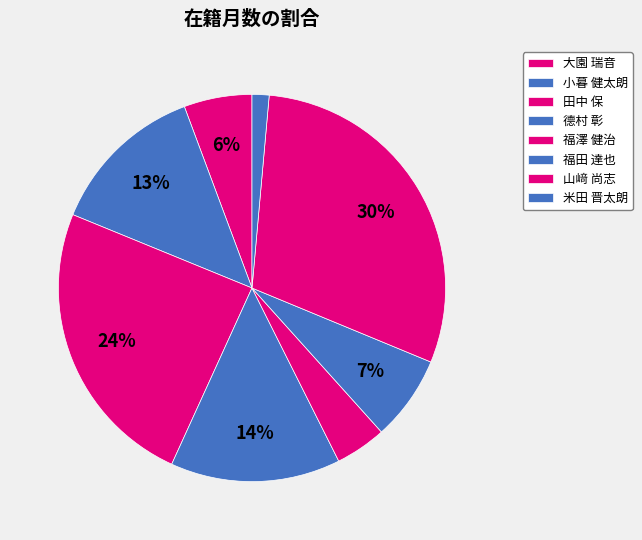

To the nearest percent, what is the combined percentage of 福田 達也 and 山﨑 尚志?

37%